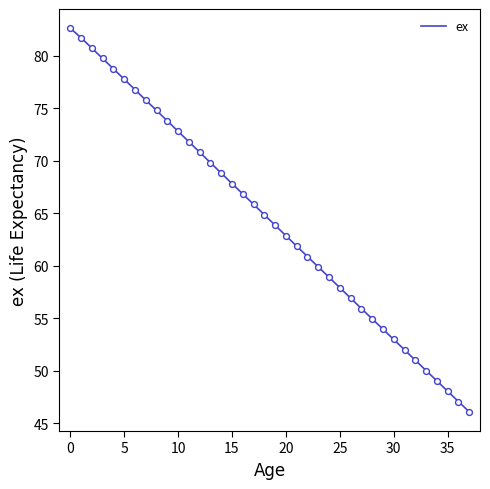

What is the difference between the maximum and minimum values?

36.5